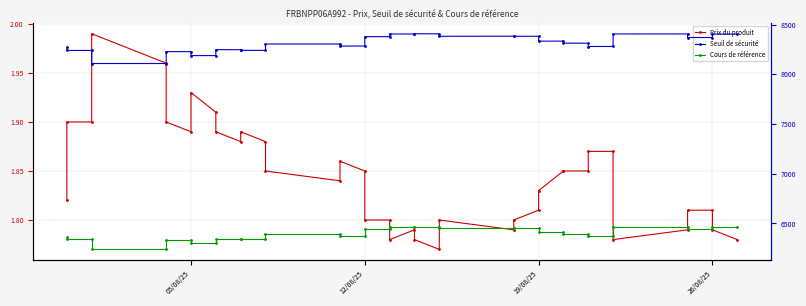

How many lines are shown in the chart?

3